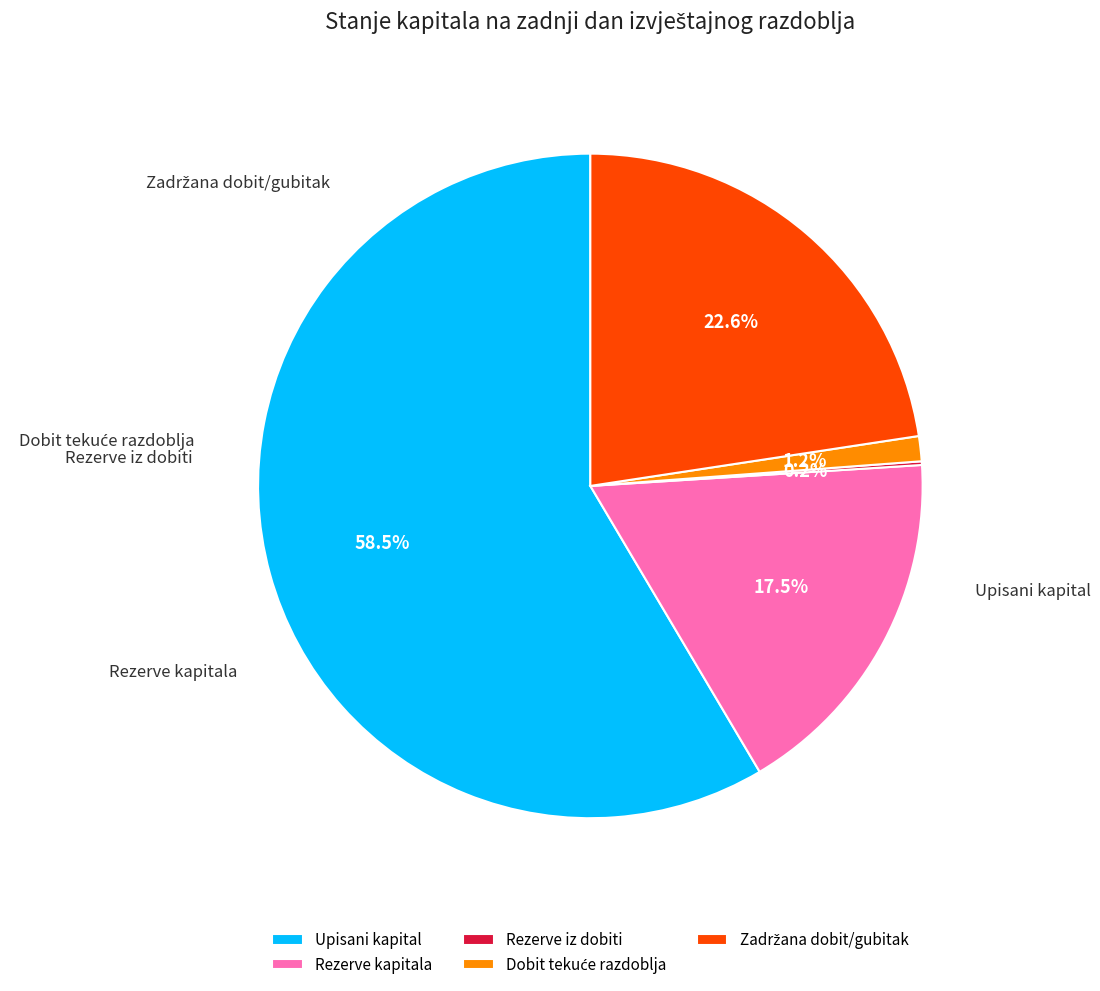

Combined, what portion of the pie is Upisani kapital and Rezerve kapitala?

76.0%